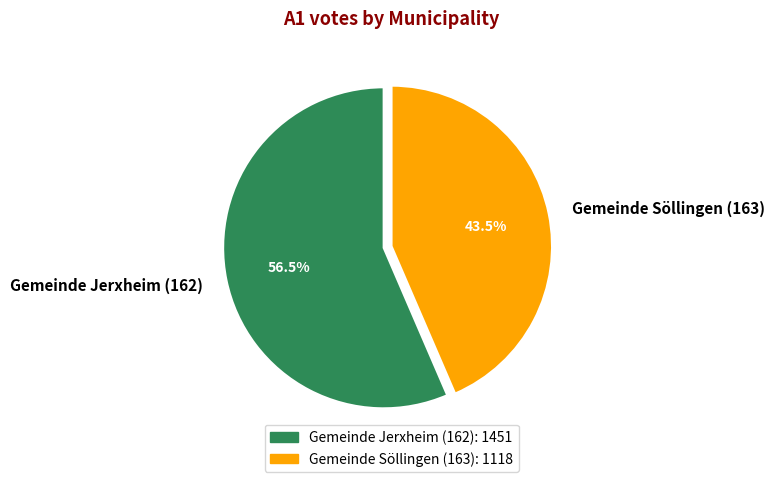

Rank the categories by value from highest to lowest.

Gemeinde Jerxheim (162), Gemeinde Söllingen (163)